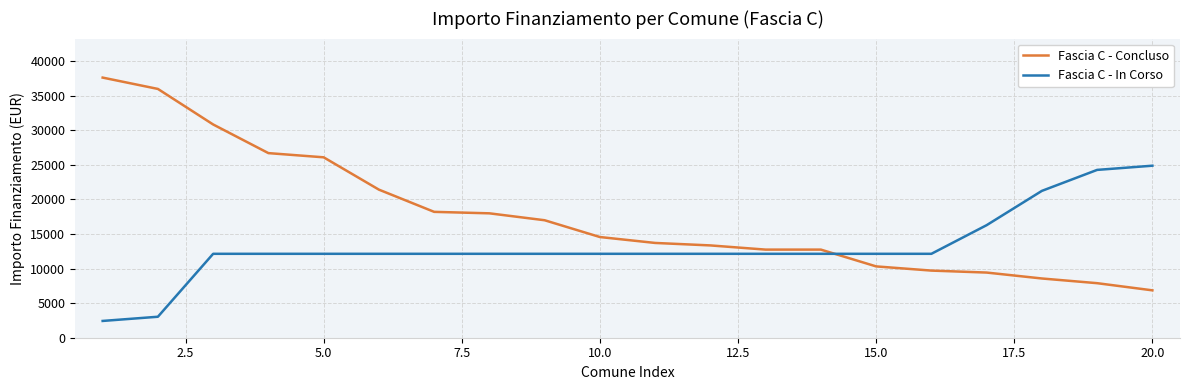

After their last crossing, which series has the higher values: Fascia C - In Corso or Fascia C - Concluso?

Fascia C - In Corso